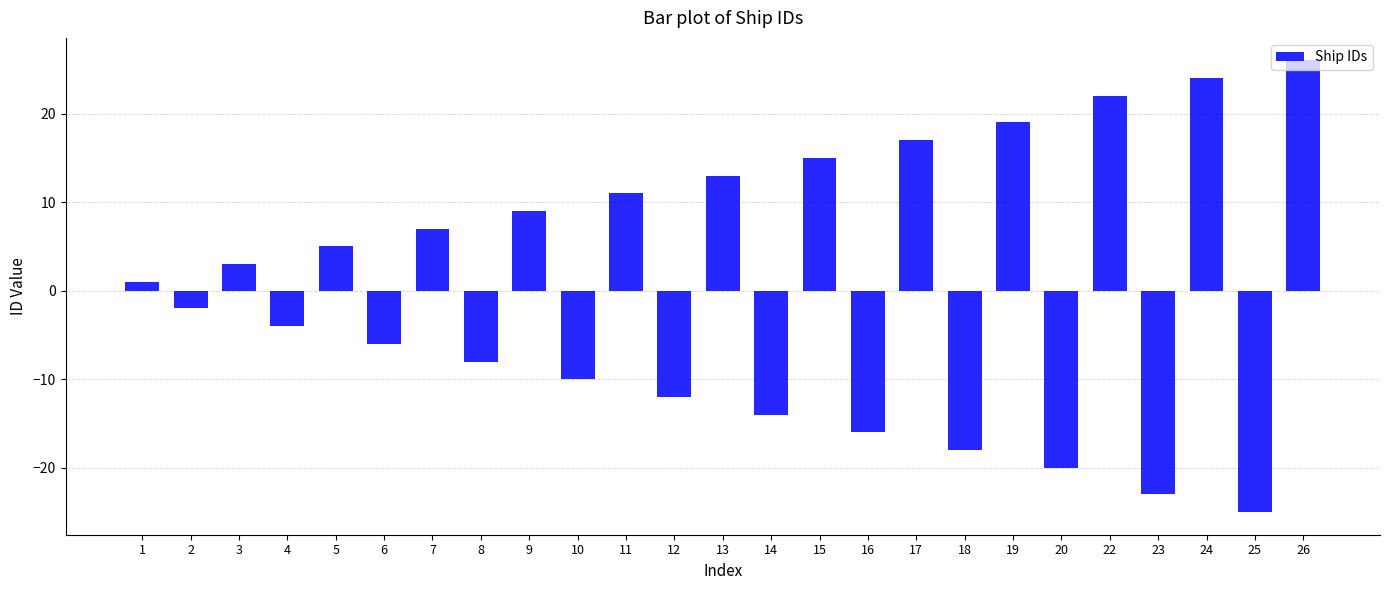

Which label corresponds to the largest value in the chart?

26